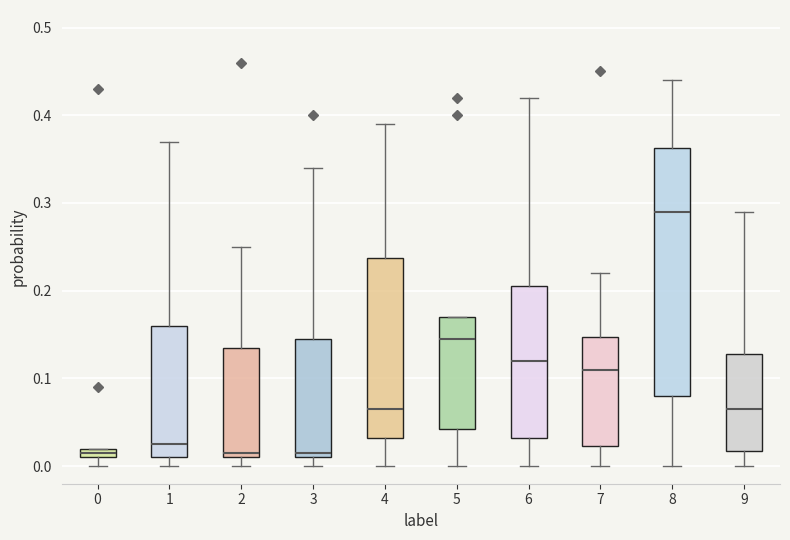

Which box's median line is the highest?

8